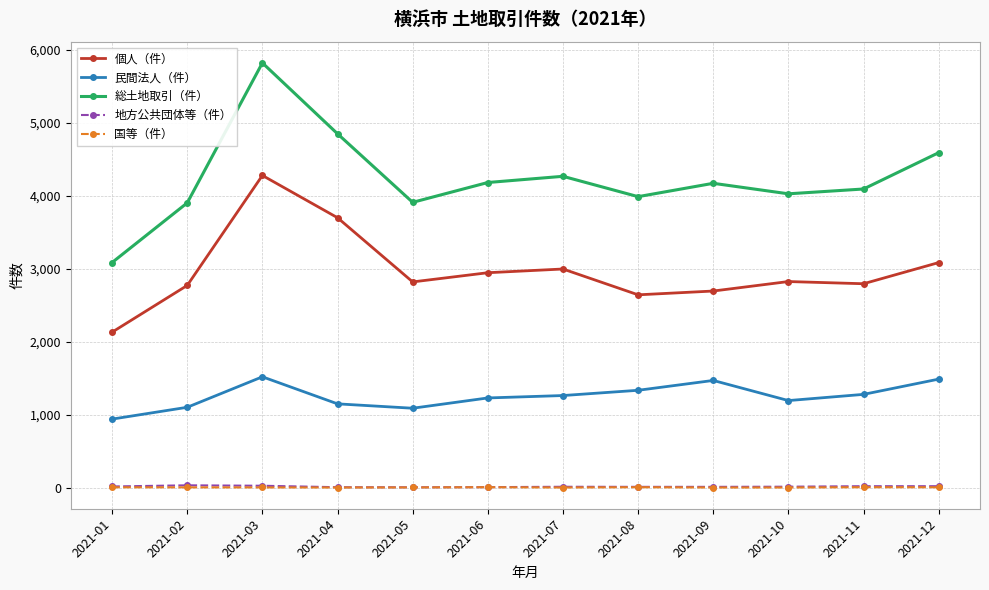

How many data points in 民間法人（件） are less than 1261?

6